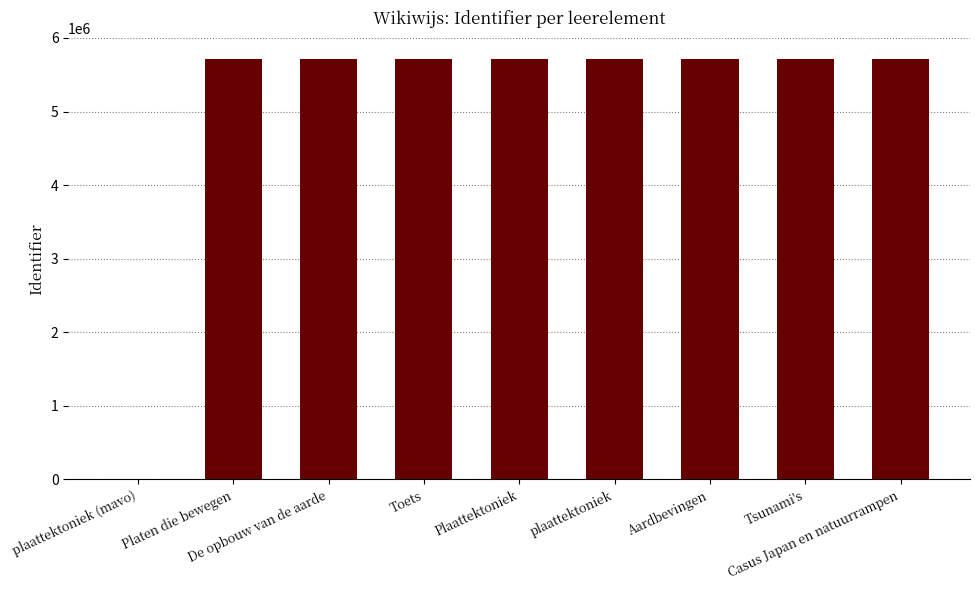

What is the sum of all values?

45723596